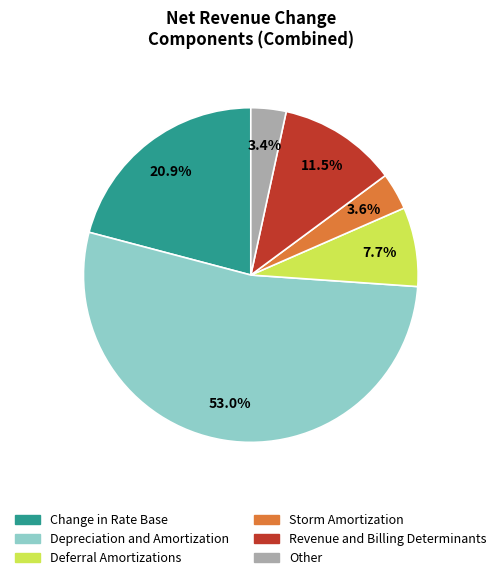

To the nearest percent, what is the average slice percentage?

17%